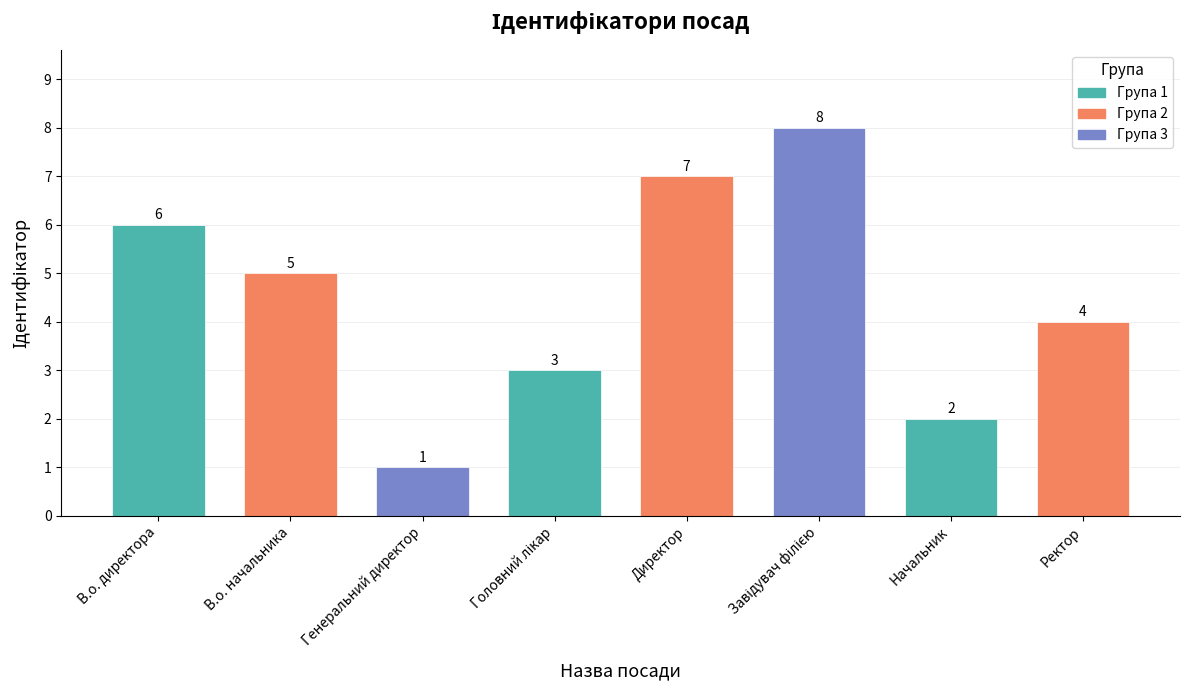

What value does the data have at В.о. директора?

6